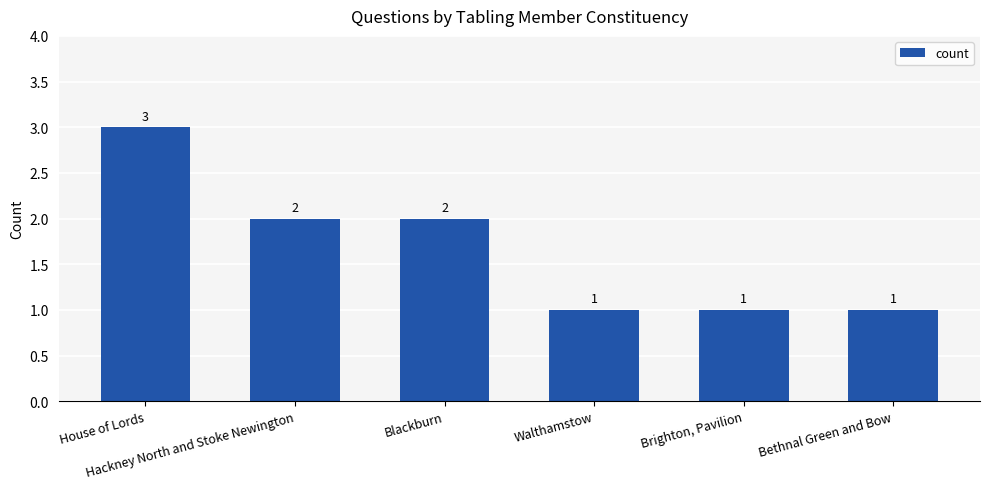

What is the maximum value shown in the chart?

3